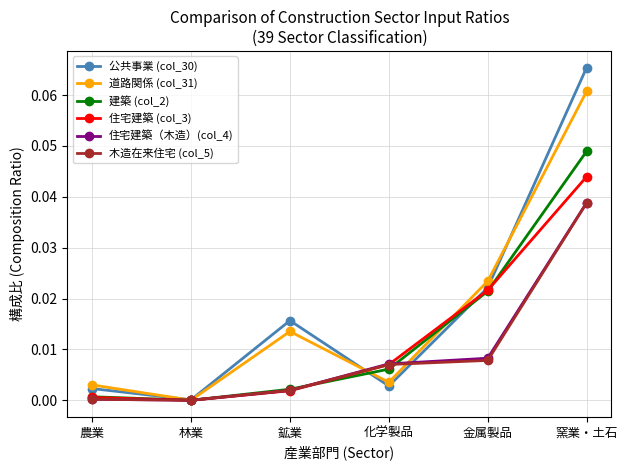

What are all the series names shown in the legend?

公共事業 (col_30), 道路関係 (col_31), 建築 (col_2), 住宅建築 (col_3), 住宅建築（木造）(col_4), 木造在来住宅 (col_5)